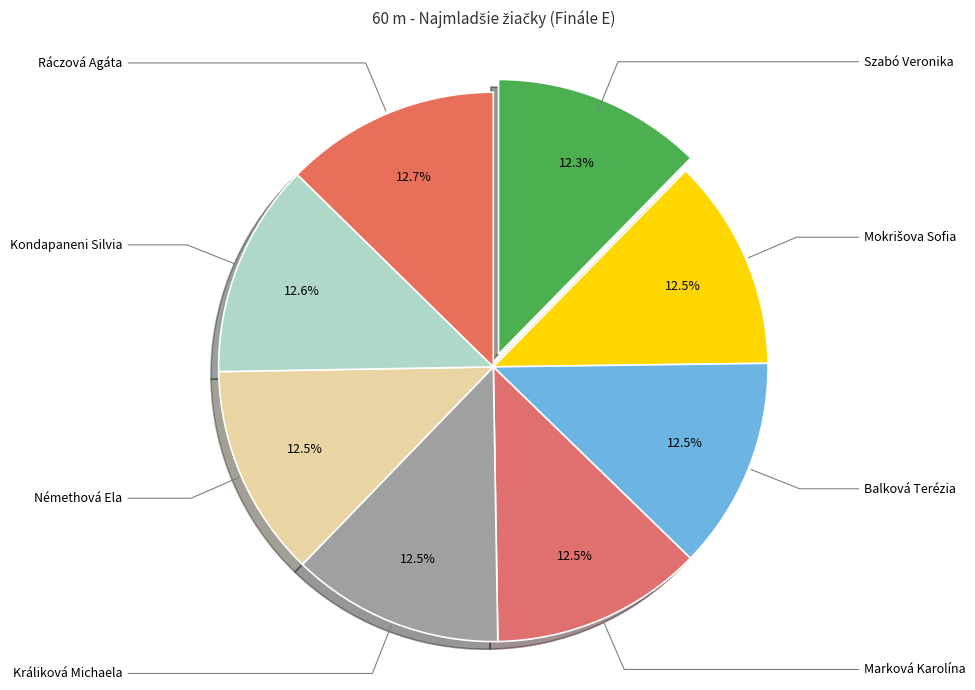

Do Ráczová Agáta and Kondapaneni Silvia together represent more than half of the pie?

No